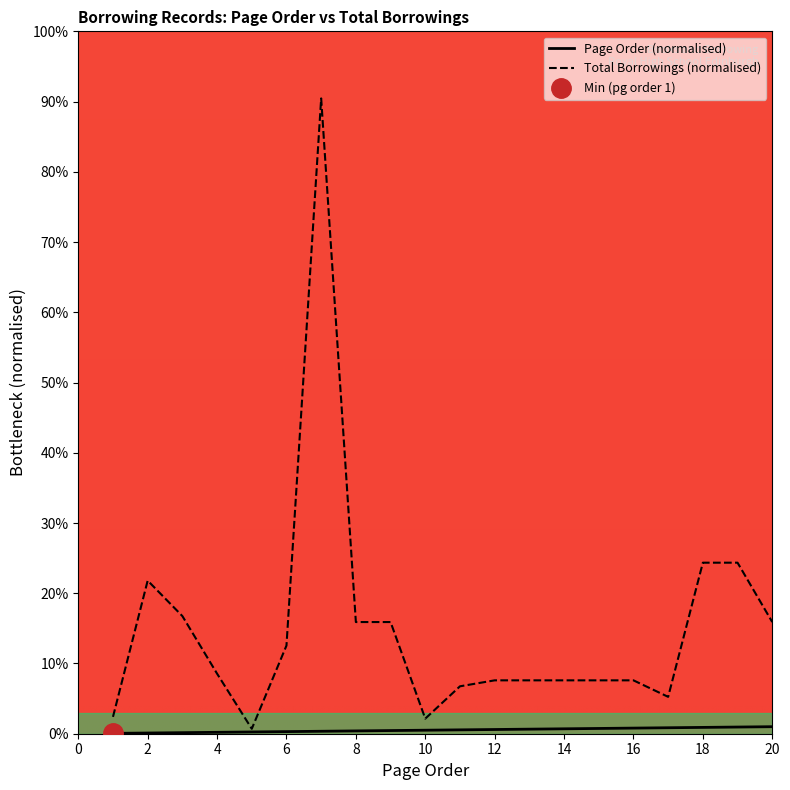

Reading left to right, extract all data points from this chart.

pageorder: 1=0.1	2=0.1	3=0.1	4=0.2	5=0.2	6=0.3	7=0.4	8=0.4	9=0.4	10=0.5	11=0.5	12=0.6	13=0.7	14=0.7	15=0.8	16=0.8	17=0.9	18=0.9	19=0.9	20=1.0
totalborrowings: 1=2.4	2=21.8	3=16.8	4=8.6	5=0.7	6=12.6	7=90.5	8=15.9	9=15.9	10=2.1	11=6.8	12=7.6	13=7.6	14=7.6	15=7.6	16=7.6	17=5.2	18=24.3	19=24.3	20=15.9